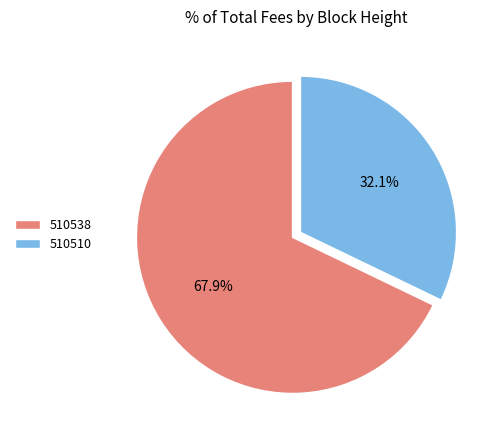

To the nearest percent, what is the difference between the largest and smallest slice percentages?

36%